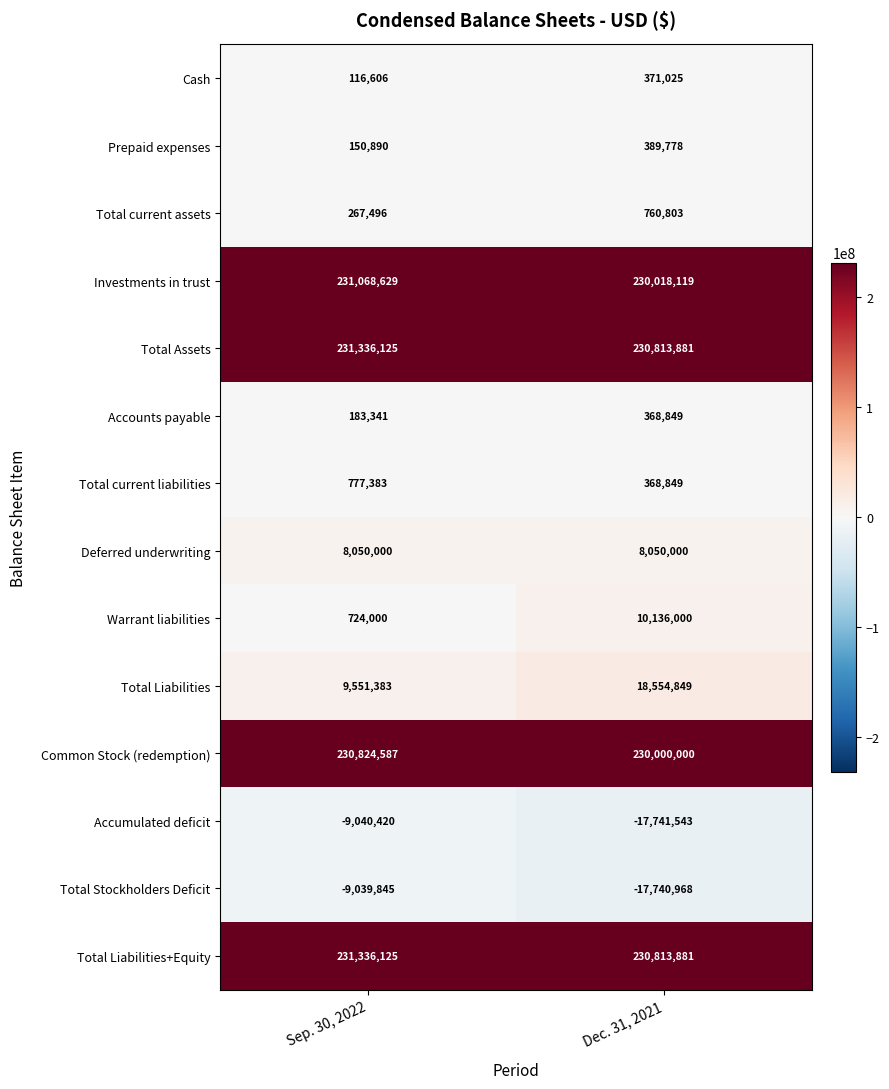

Where is Accounts payable nearest to the value 276095?

Sep. 30, 2022